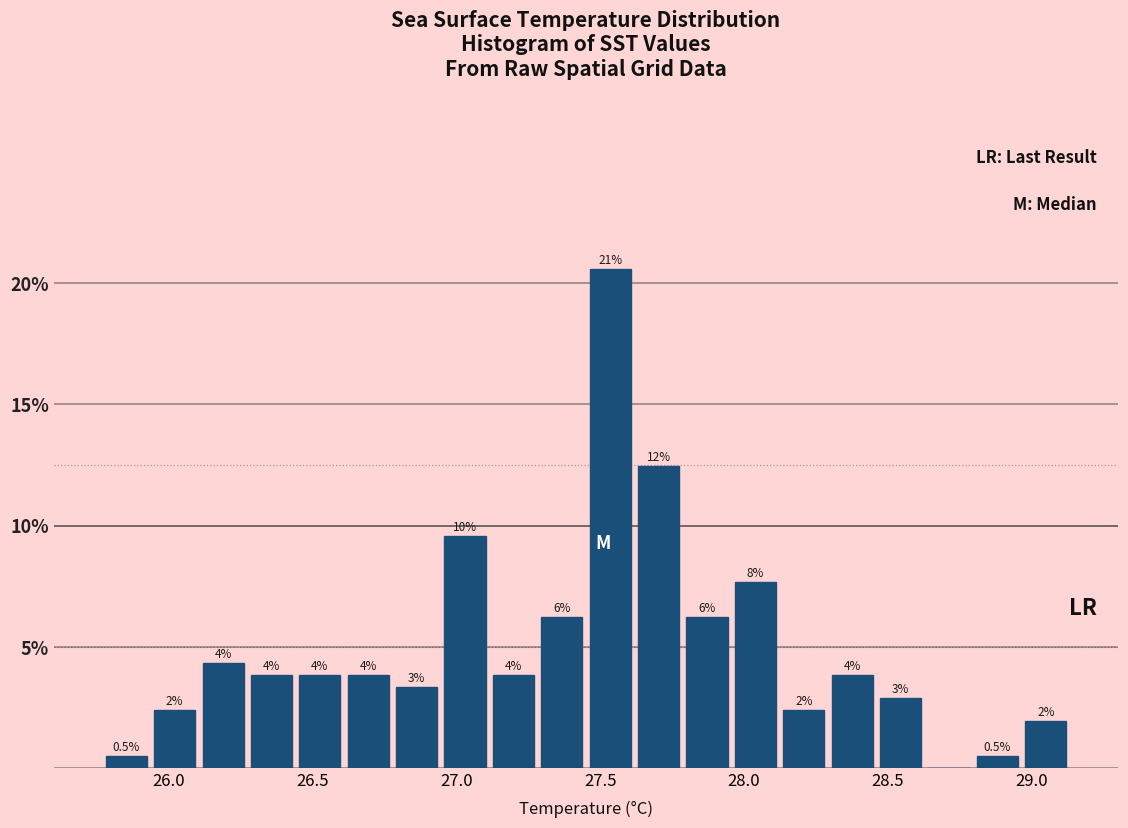

Read against the x-axis, roughly where is the centre of the tallest bar?

27.55